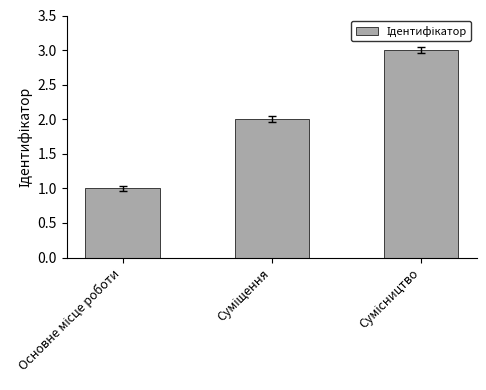

What is the sum of all values?

6